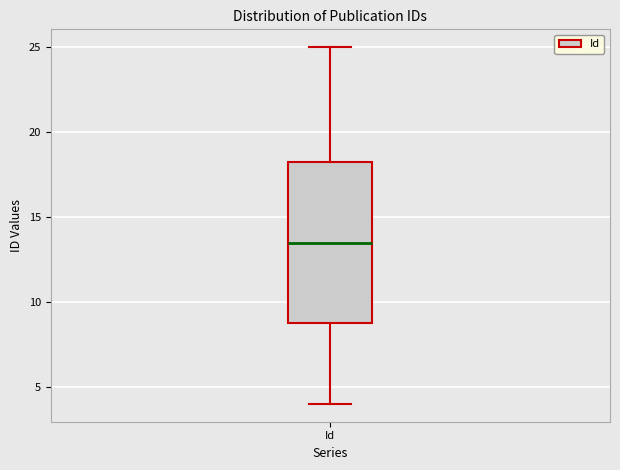

Where is the lower edge of the box for Id on the y-axis? The values are not printed on the chart, so give them approximately, as read against the axis.

9.0